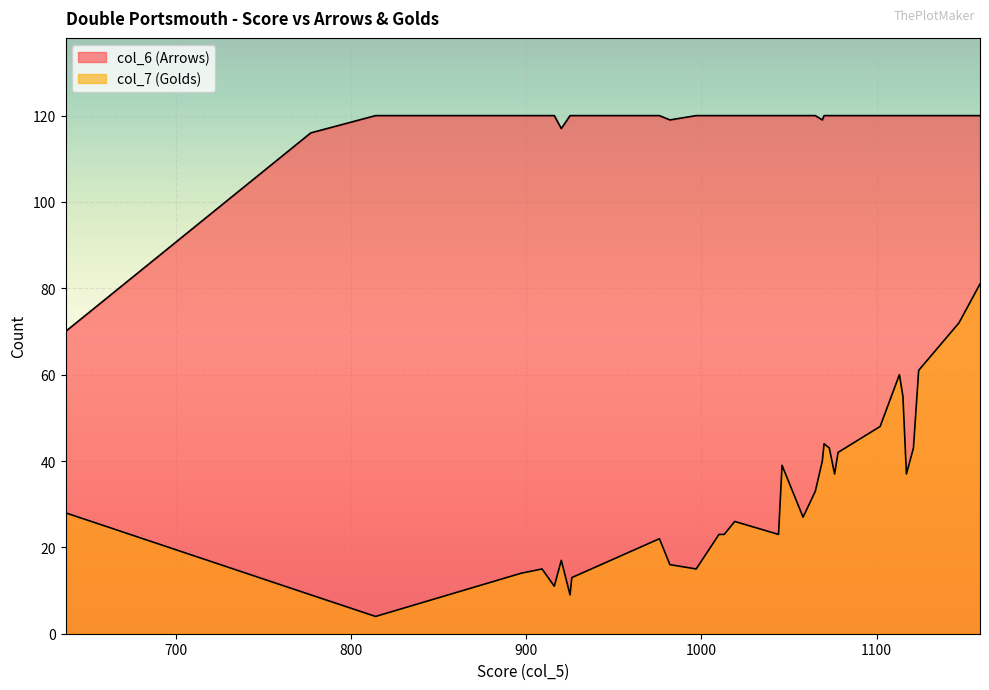

What are all the series names shown in the legend?

col_7 (Golds), col_6 (Arrows)